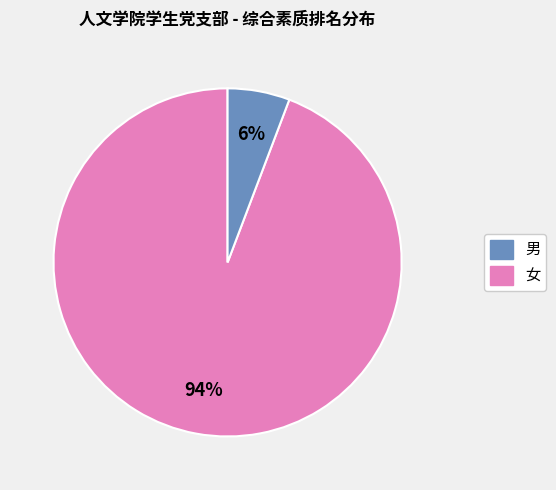

How many slices are in this pie chart?

2